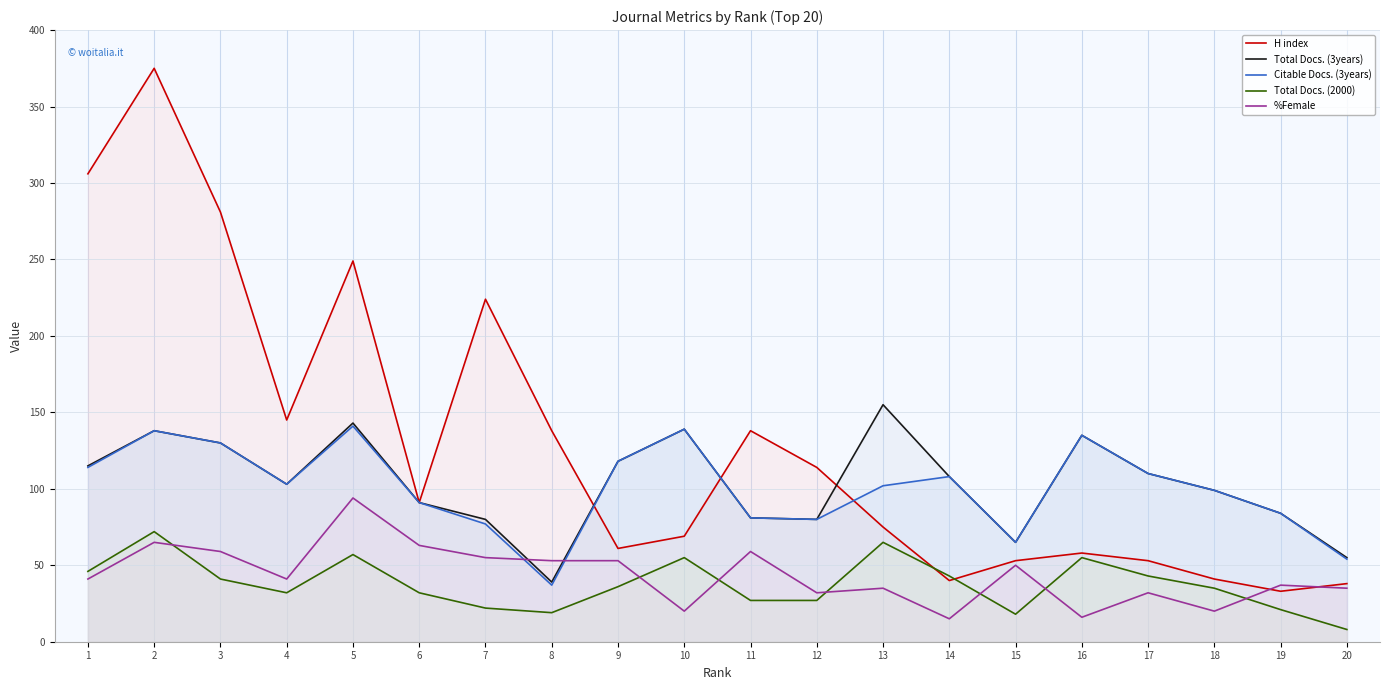

Reading left to right, list all the values displayed in this chart.

H index: 1=306	2=375	3=281	4=145	5=249	6=91	7=224	8=138	9=61	10=69	11=138	12=114	13=75	14=40	15=53	16=58	17=53	18=41	19=33	20=38
Total Docs. (3years): 1=115	2=138	3=130	4=103	5=143	6=91	7=80	8=39	9=118	10=139	11=81	12=80	13=155	14=108	15=65	16=135	17=110	18=99	19=84	20=55
Citable Docs. (3years): 1=114	2=138	3=130	4=103	5=141	6=91	7=77	8=37	9=118	10=139	11=81	12=80	13=102	14=108	15=65	16=135	17=110	18=99	19=84	20=54
Total Docs. (2000): 1=46	2=72	3=41	4=32	5=57	6=32	7=22	8=19	9=36	10=55	11=27	12=27	13=65	14=43	15=18	16=55	17=43	18=35	19=21	20=8
%Female: 1=41	2=65	3=59	4=41	5=94	6=63	7=55	8=53	9=53	10=20	11=59	12=32	13=35	14=15	15=50	16=16	17=32	18=20	19=37	20=35